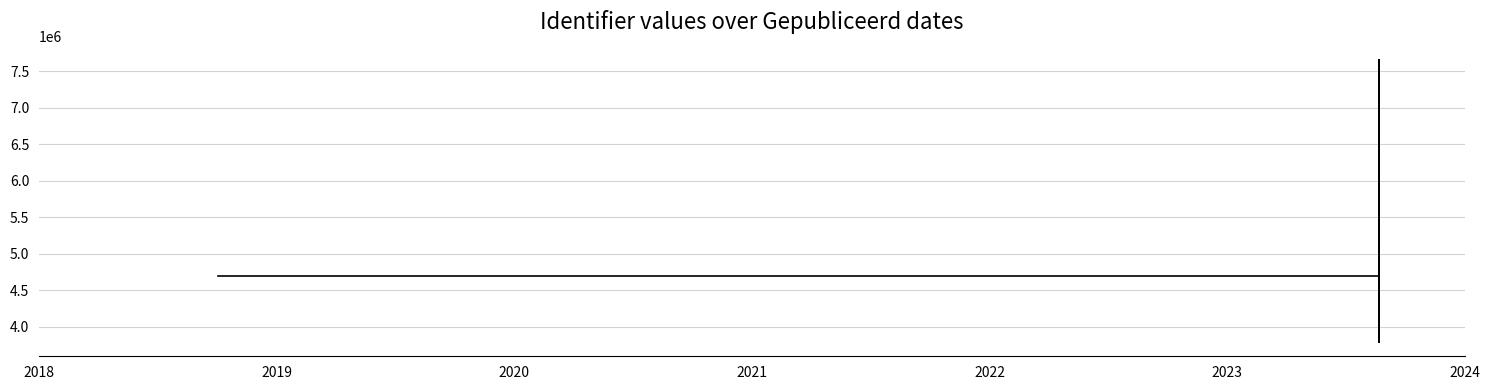

What is the average value?

4573767